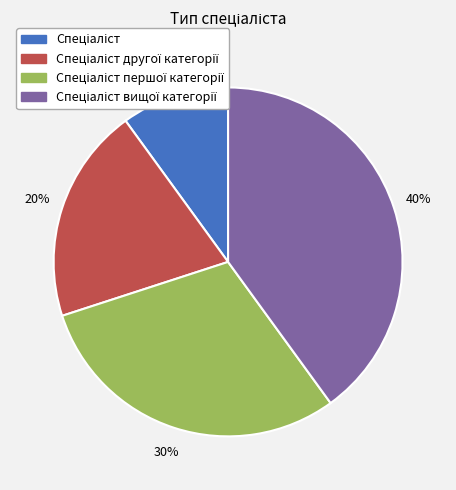

Does any single category account for the majority?

No